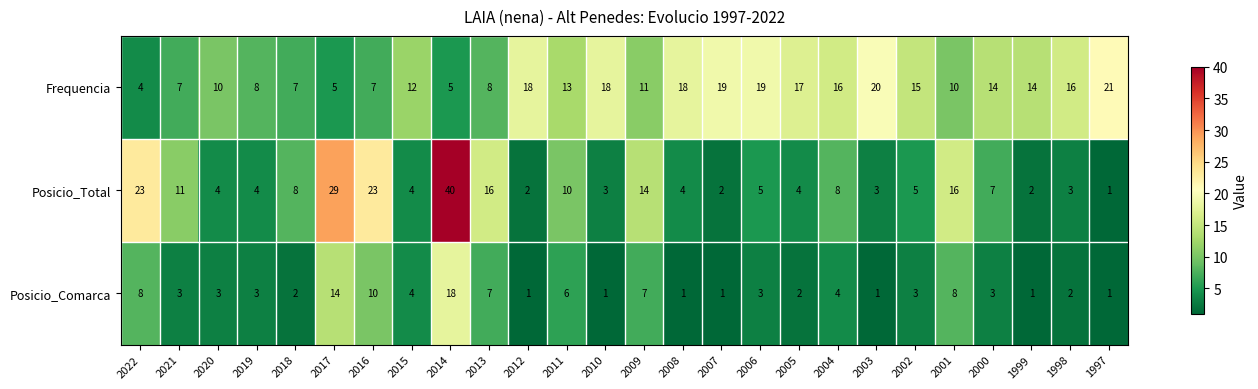

What is the total value across all series at 2004?

28